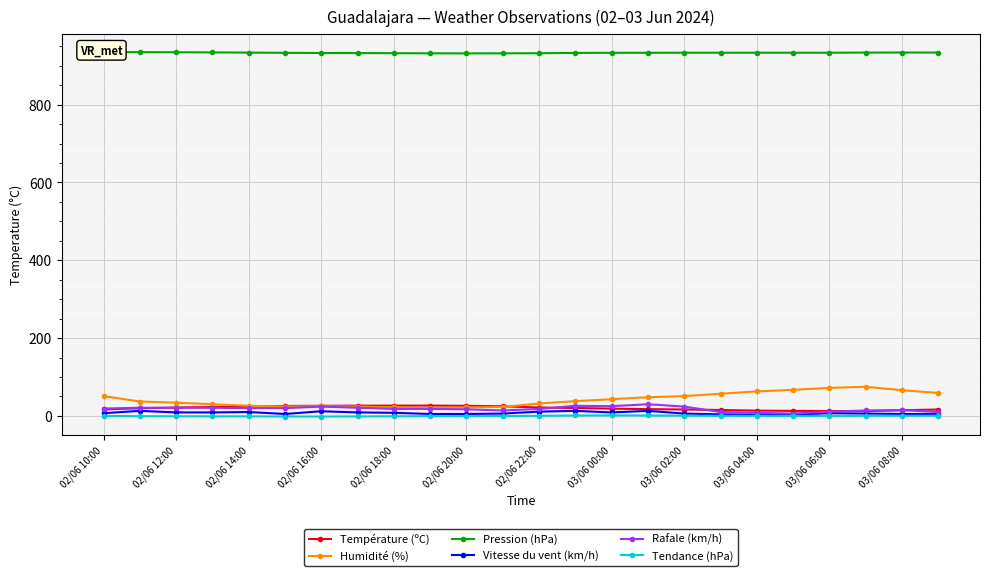

List the series in order of their peak value, lowest first.

Tendance (hPa), Vitesse du vent (km/h), Température (ºC), Rafale (km/h), Humidité (%), Pression (hPa)